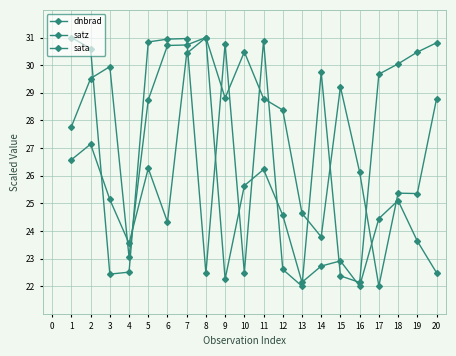

The satz series shows 30.7 at 6. True or false?

True